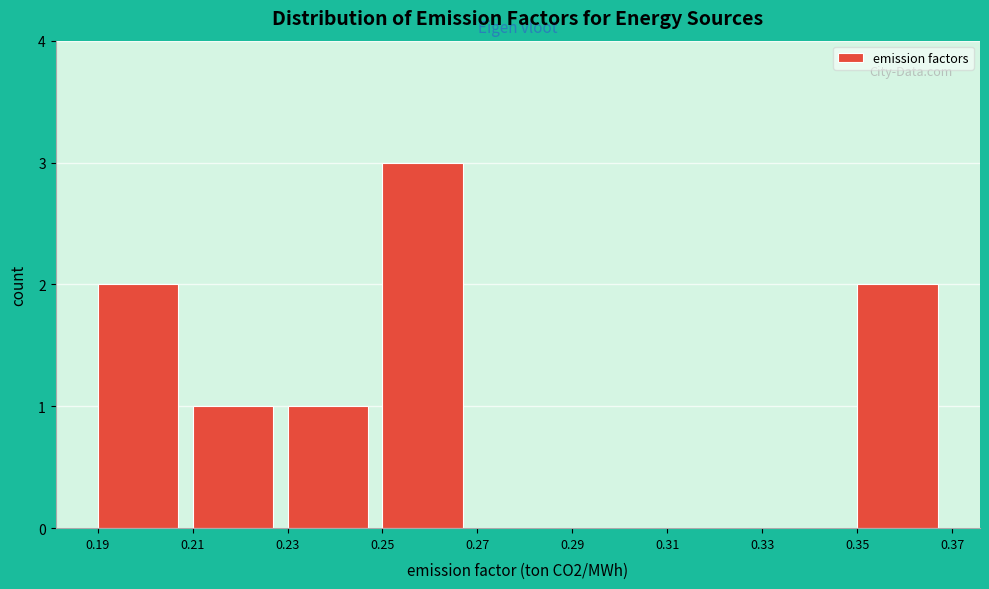

Which range on the x-axis has the tallest bar?

0.25 to 0.27